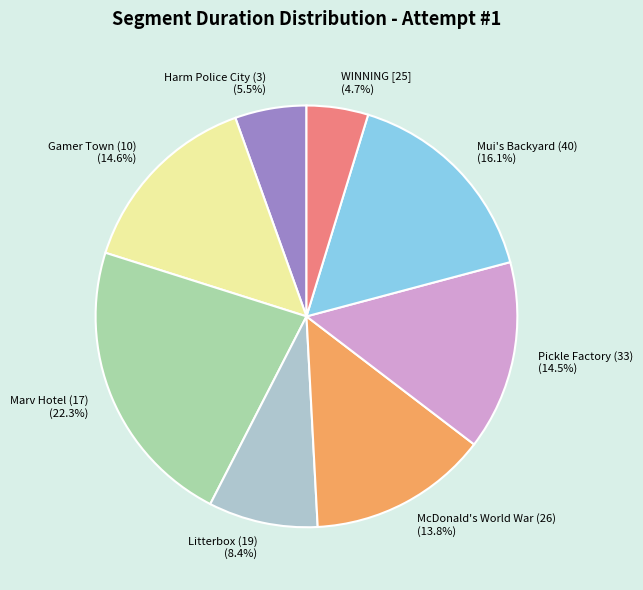

The Mui's Backyard (40) slice represents 7% of the pie. True or false?

False